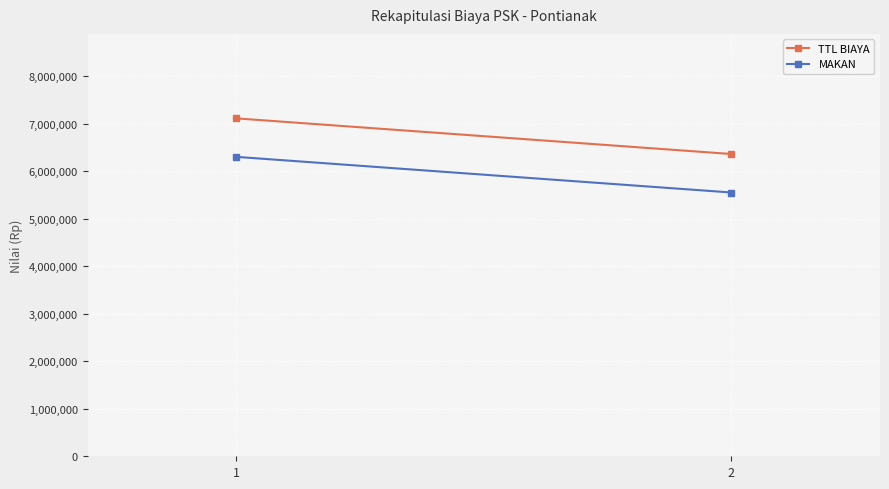

Reading right to left, what are all the values shown in this chart?

TTL BIAYA: 6360000	7110000
MAKAN: 5550000	6300000